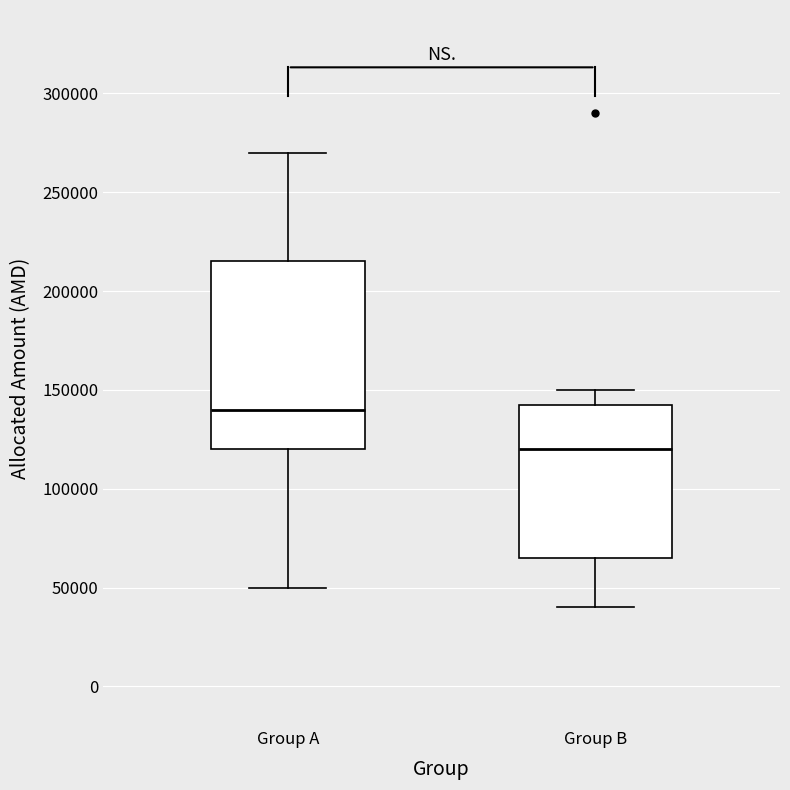

Reading left to right, read every box against the y-axis: the position of its median line, the range the box covers, and the ends of its whiskers. The values are not printed on the chart, so give them approximately, as read against the axis.

Group A: median 140000, box 120000 to 215000, whiskers 50000 to 270000
Group B: median 120000, box 65000 to 145000, whiskers 40000 to 150000